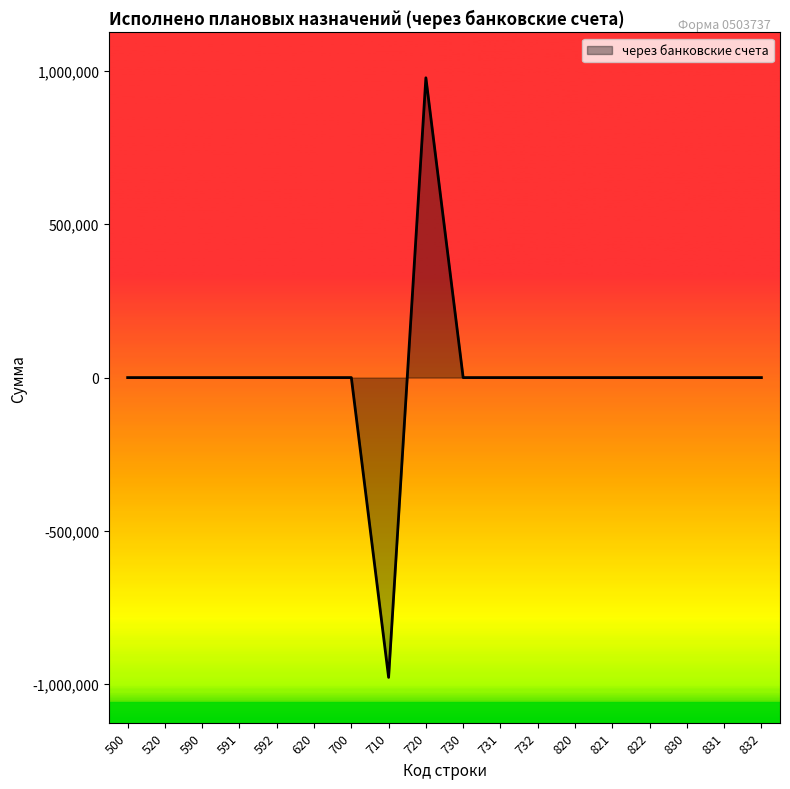

What is the greatest value displayed?

977674.4